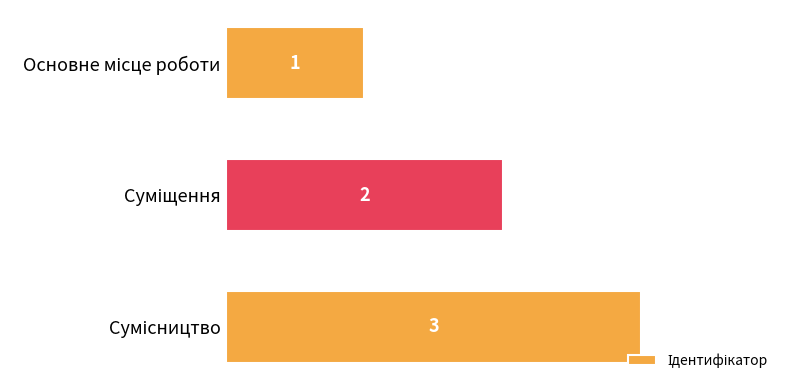

What is the minimum value shown in the chart?

1